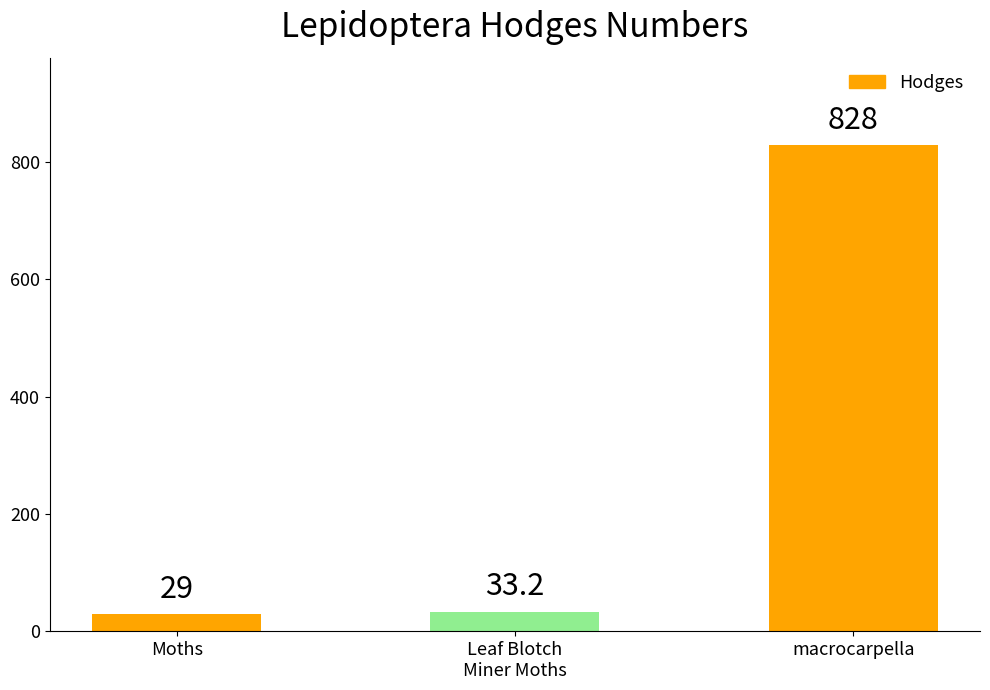

What is the approximate value at macrocarpella?

828.0